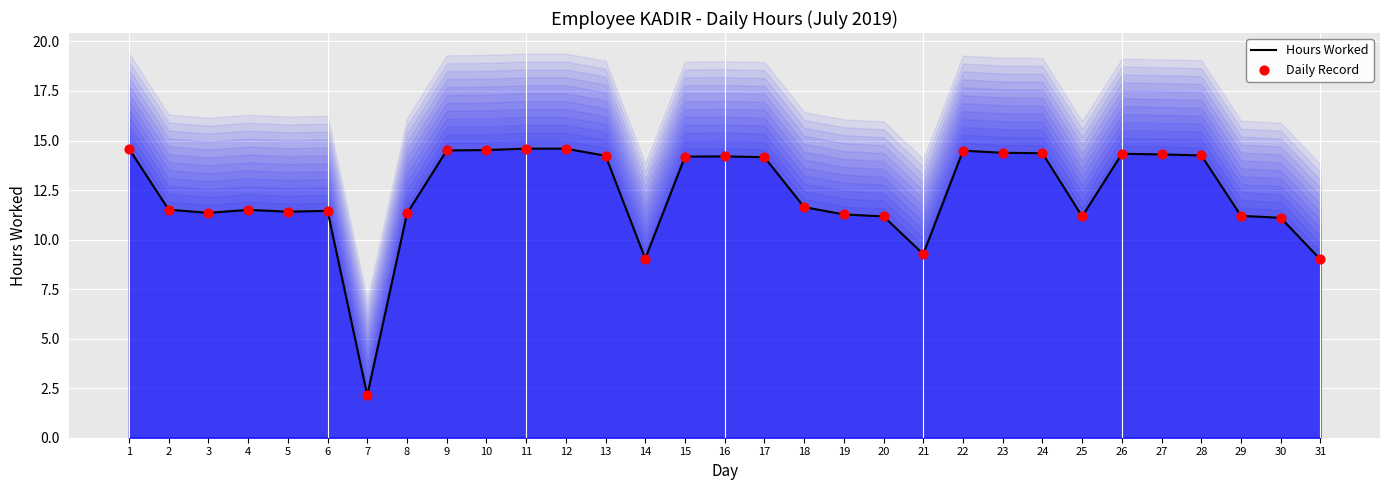

Which series has the largest Y range (max minus min)?

Hours Worked